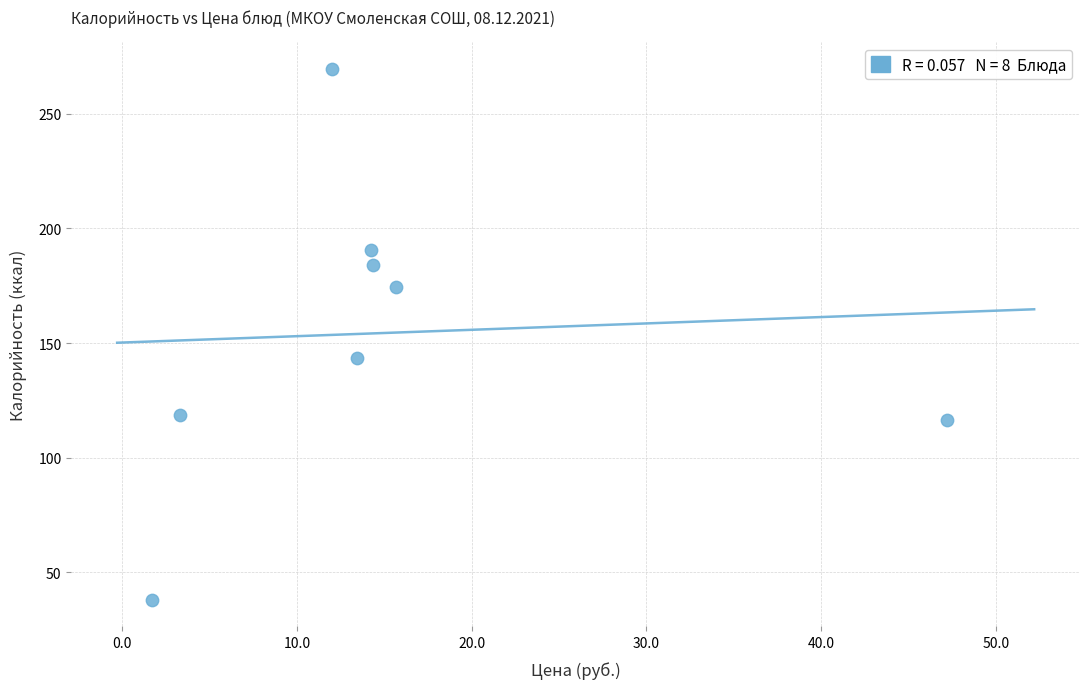

What is the average Y value?

154.4